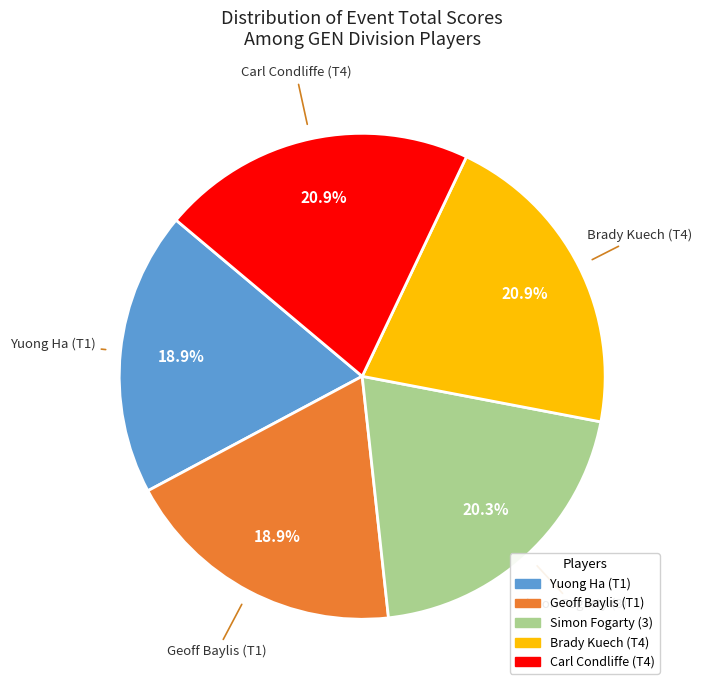

To the nearest percent, what is the difference between the largest and smallest slice percentages?

2%